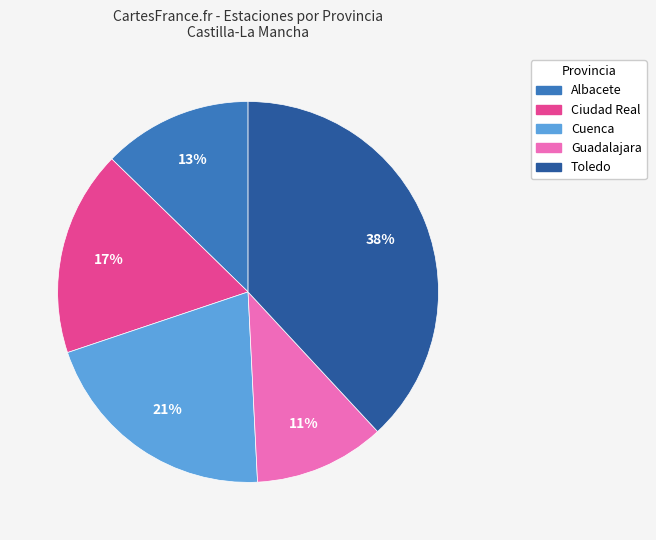

To the nearest percent, what percentage of the pie is Ciudad Real?

17%